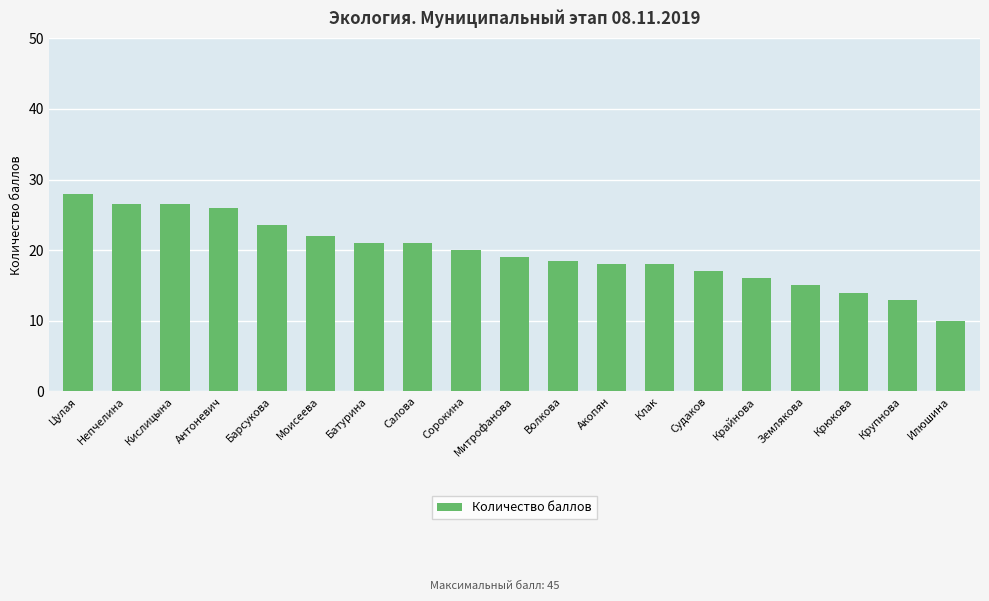

What is the average value?

19.6